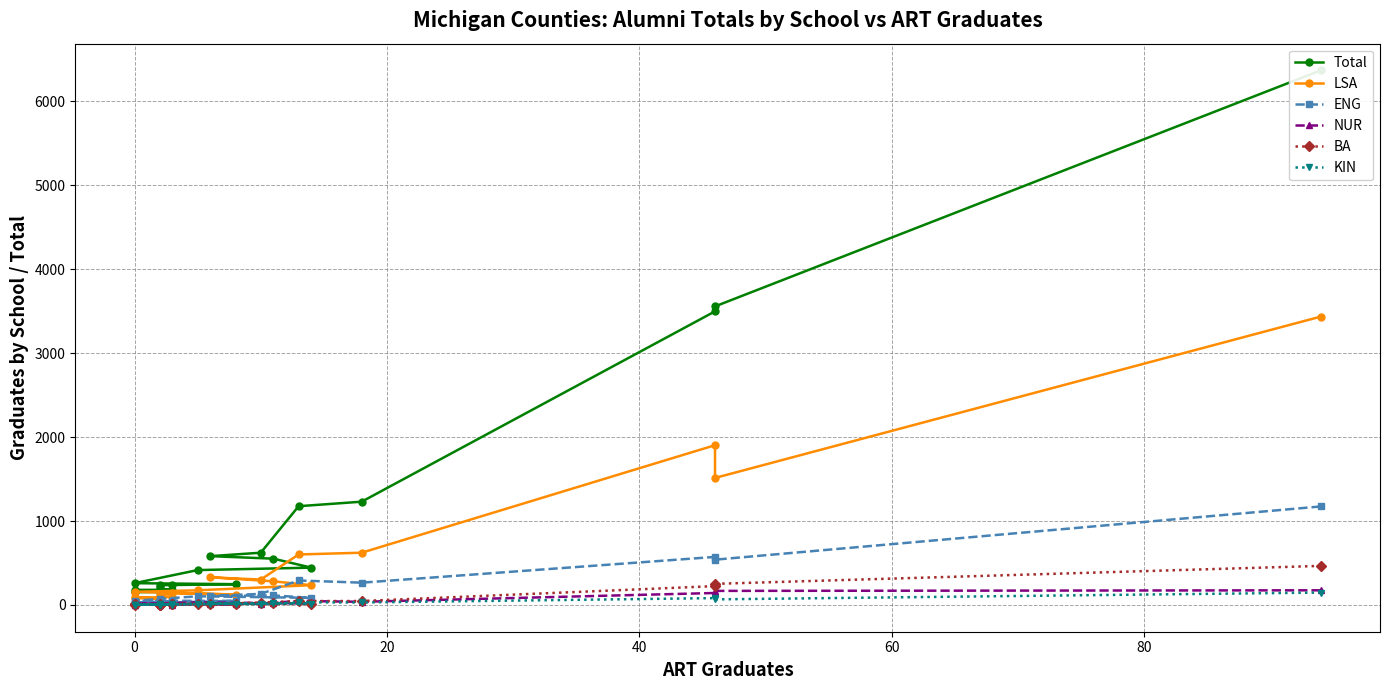

How many values in the KIN series are below 12?

10